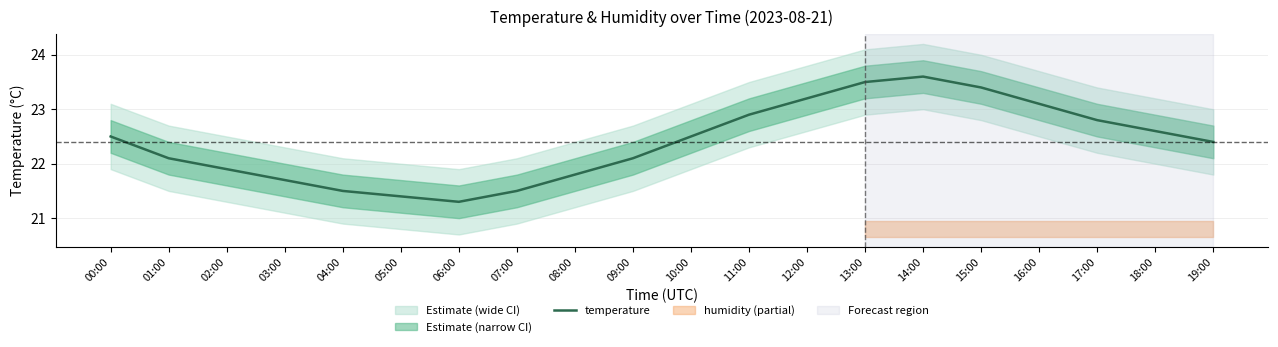

At which label does the data first exceed 22?

00:00